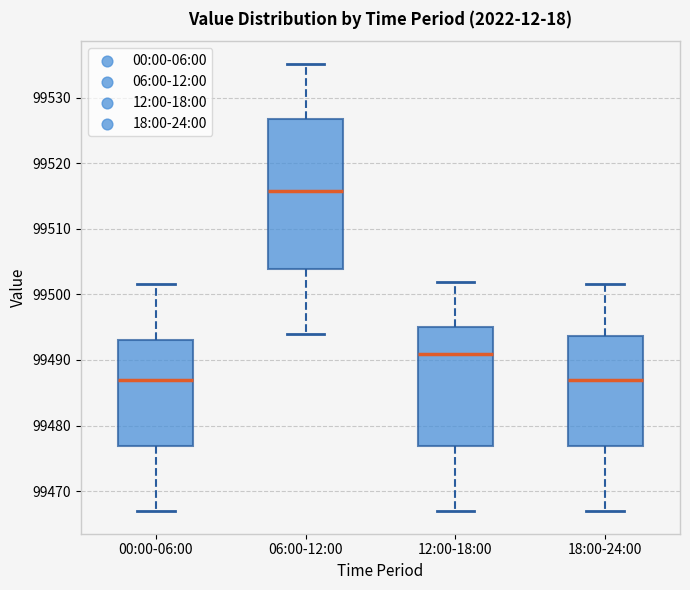

Reading left to right, transcribe this box plot: for each box, give where its median line is, the range the box spans, and where its two whiskers end, as read against the y-axis. The values are not printed on the chart, so give them approximately, as read against the axis.

00:00-06:00: median 99487, box 99477 to 99493, whiskers 99467 to 99502
06:00-12:00: median 99516, box 99504 to 99527, whiskers 99494 to 99535
12:00-18:00: median 99491, box 99477 to 99495, whiskers 99467 to 99502
18:00-24:00: median 99487, box 99477 to 99494, whiskers 99467 to 99502